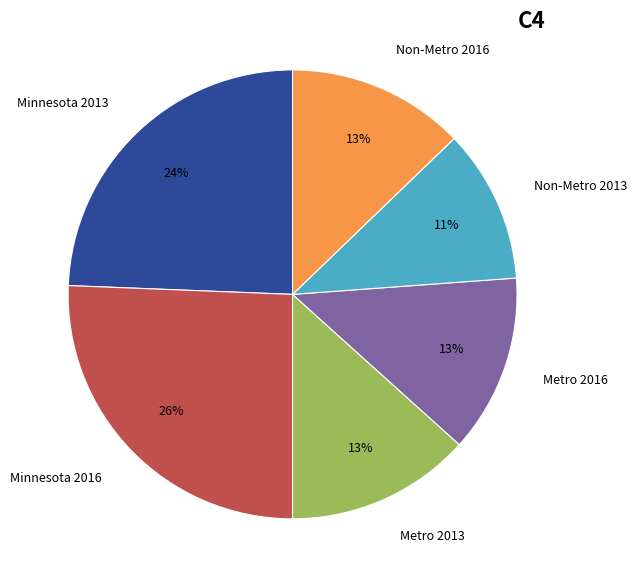

Is it true that Metro 2013 is 13% of the pie?

True